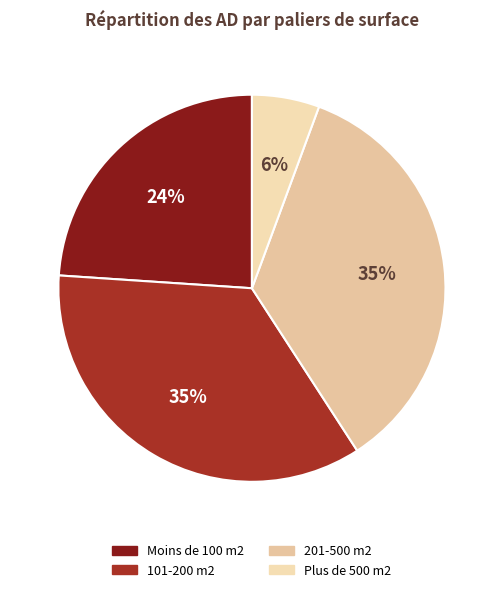

Is there any slice that represents more than half of the pie?

No